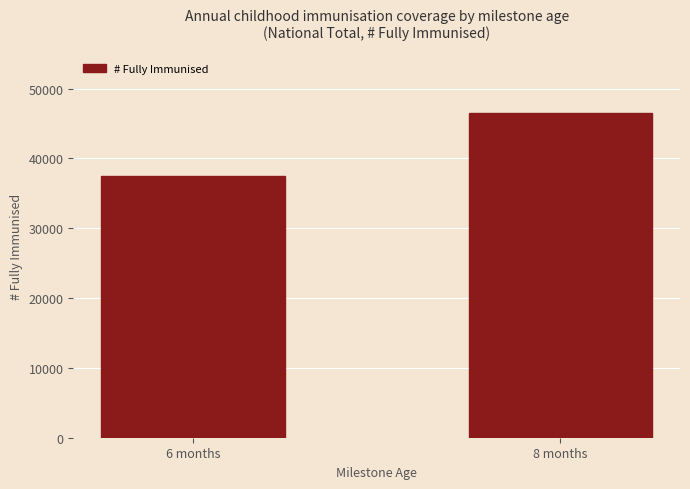

At which category does the chart reach its peak across all series?

8 months